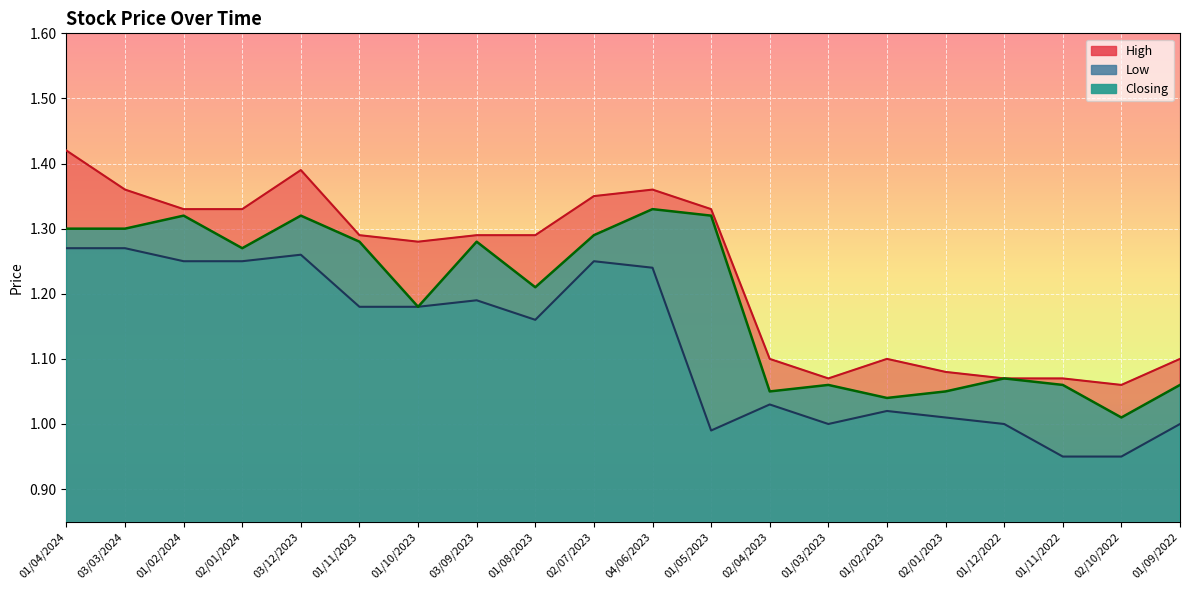

What is the sum of the Closing values at 03/09/2023 and 02/04/2023?

2.3